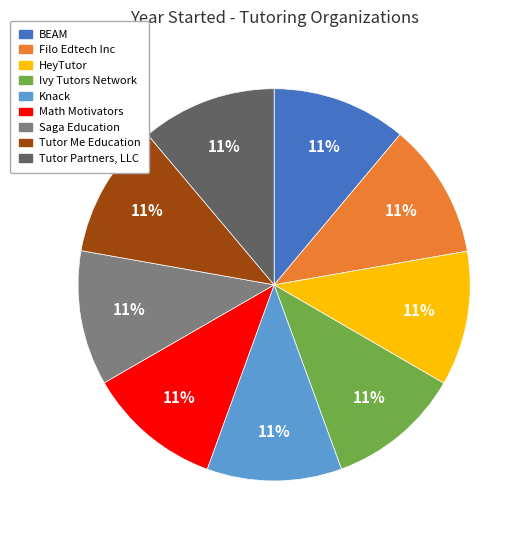

Combined, do Ivy Tutors Network and Tutor Partners, LLC account for over 50%?

No